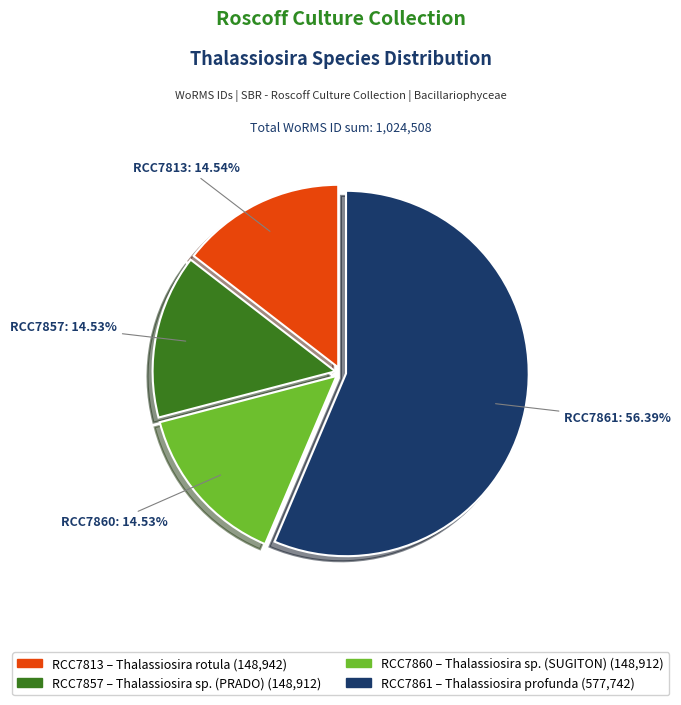

To the nearest percent, what is the difference between the RCC7813 and RCC7861 slice percentages?

42%